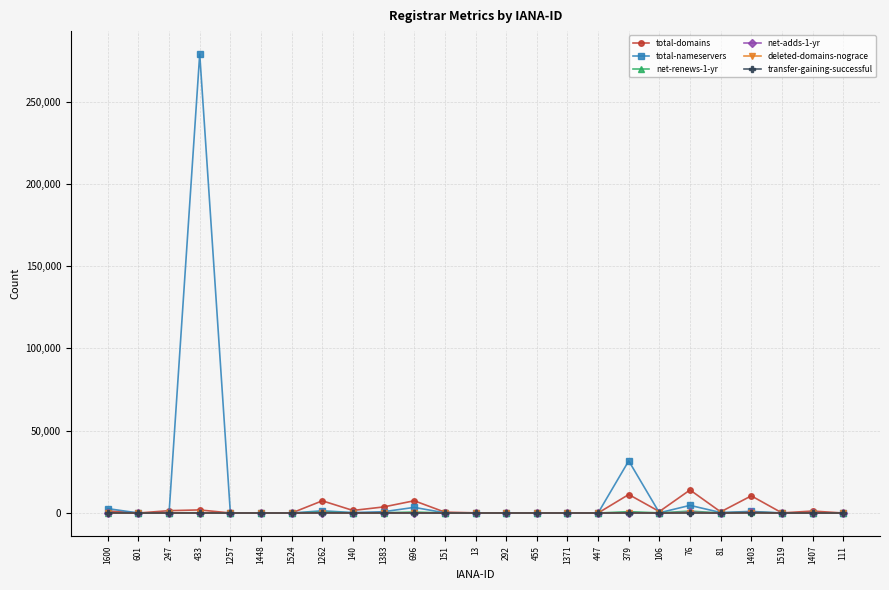

At how many categories does at least one series exceed 191480?

1